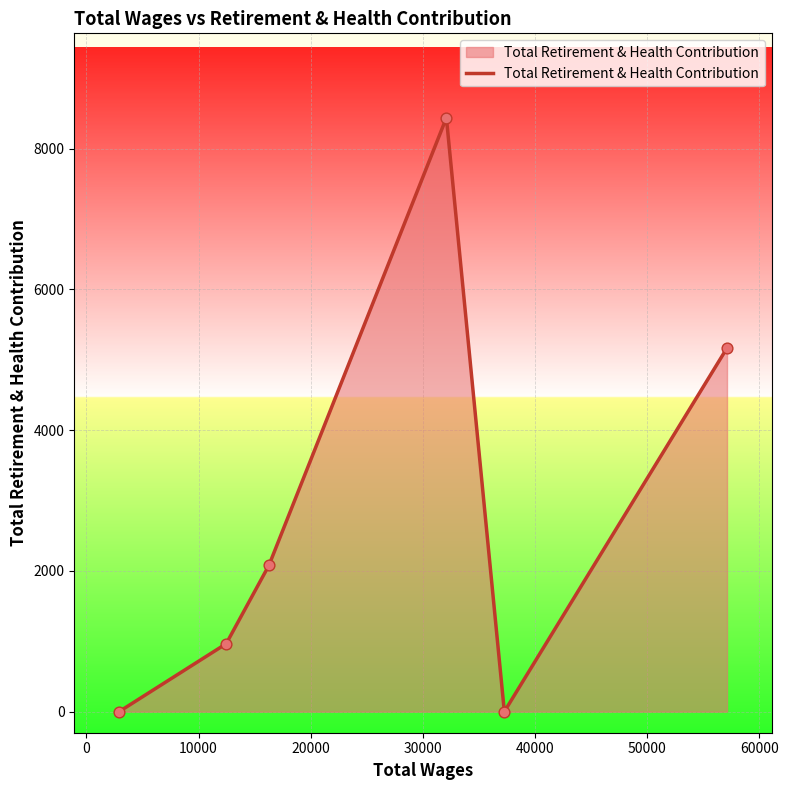

What is the average value?

2776